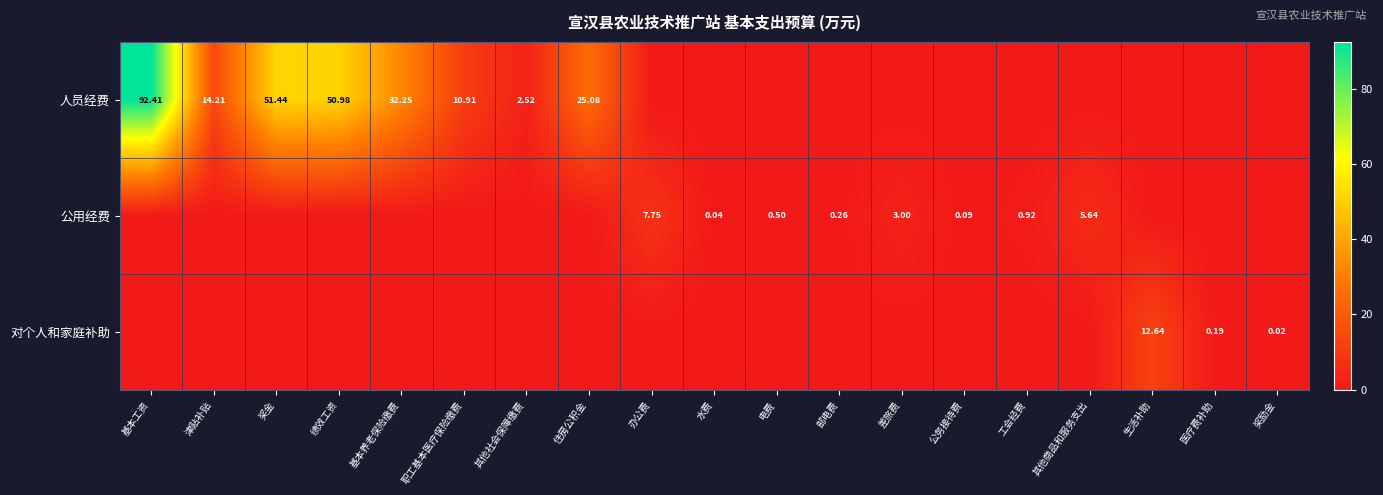

Which series has the largest total across all categories?

人员经费